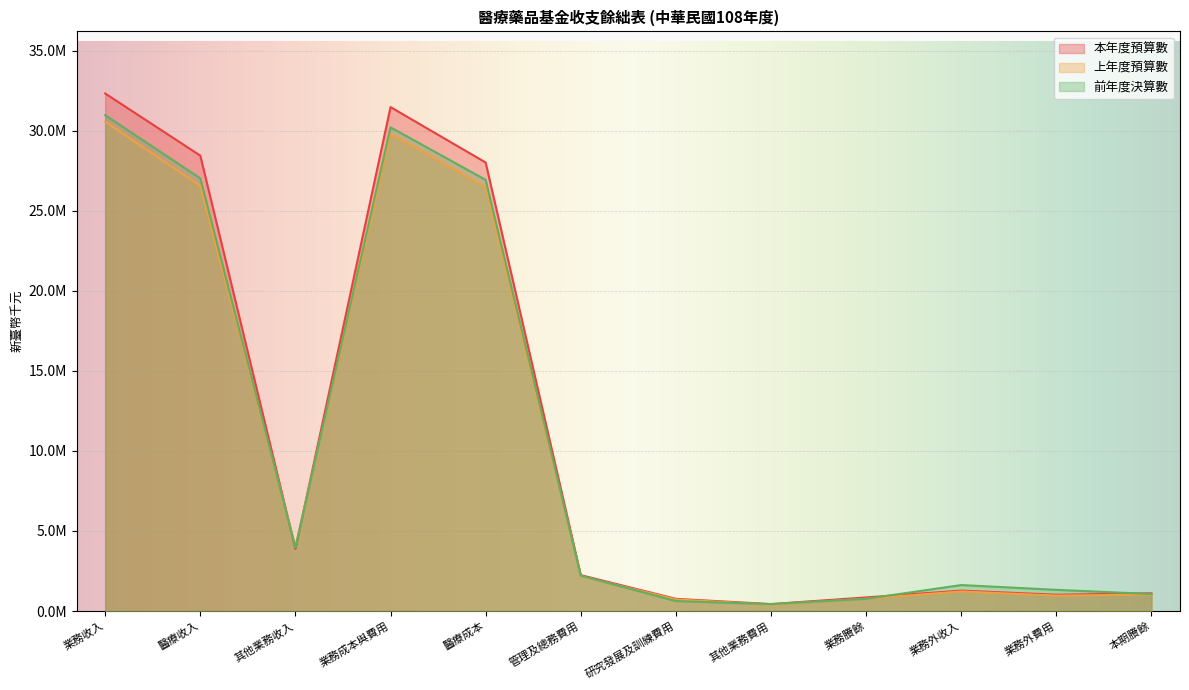

How many data points in 上年度預算數 are less than 2178237?

6